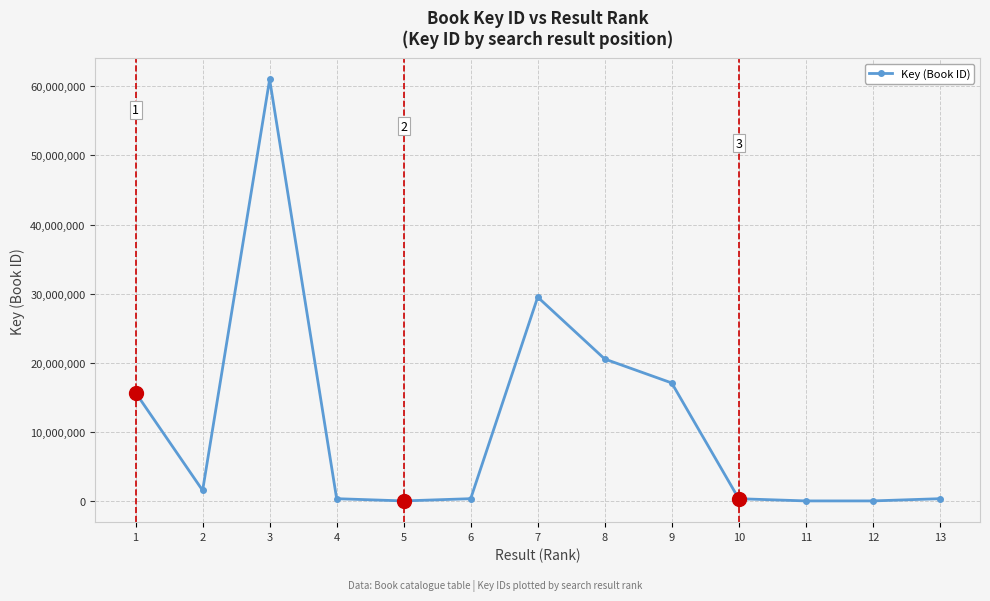

Where is the data nearest to the value 30501989?

7